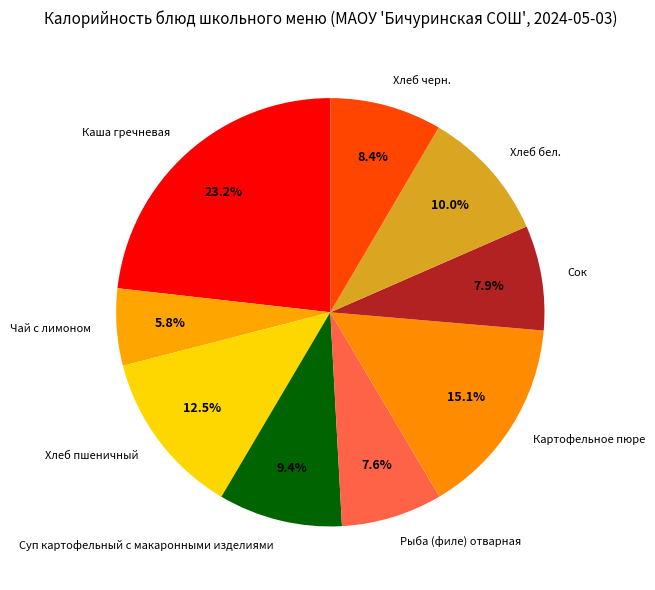

Is it true that Хлеб черн. is 8% of the pie?

True